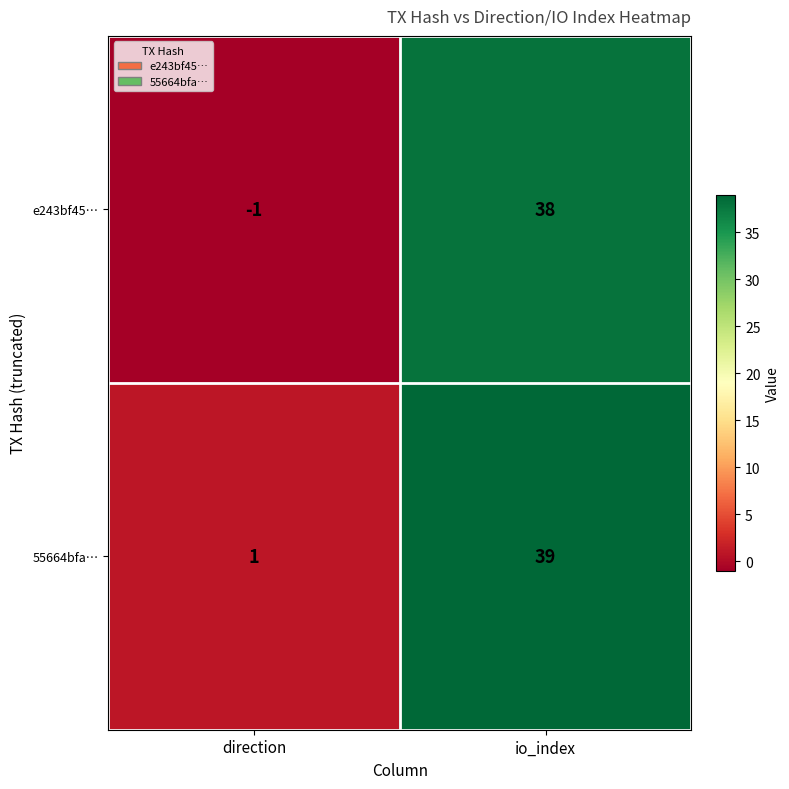

The 55664bfa… series shows 39 at io_index. True or false?

True